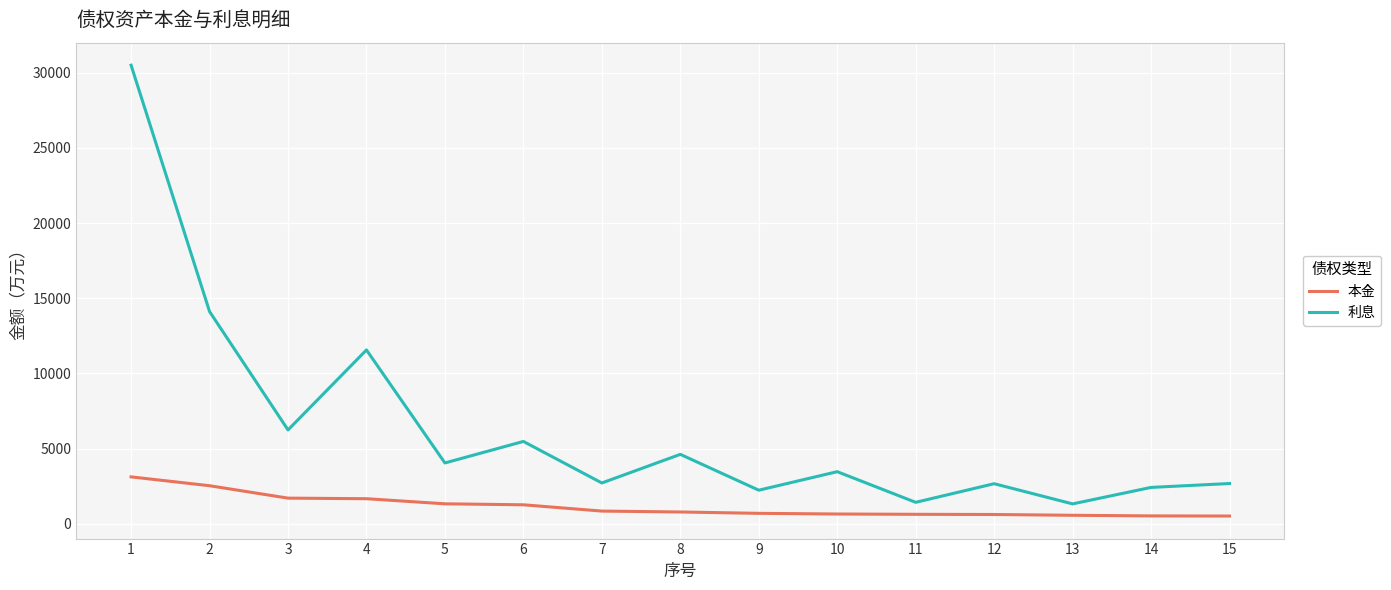

True or false: 本金 and 利息 intersect in this chart.

False